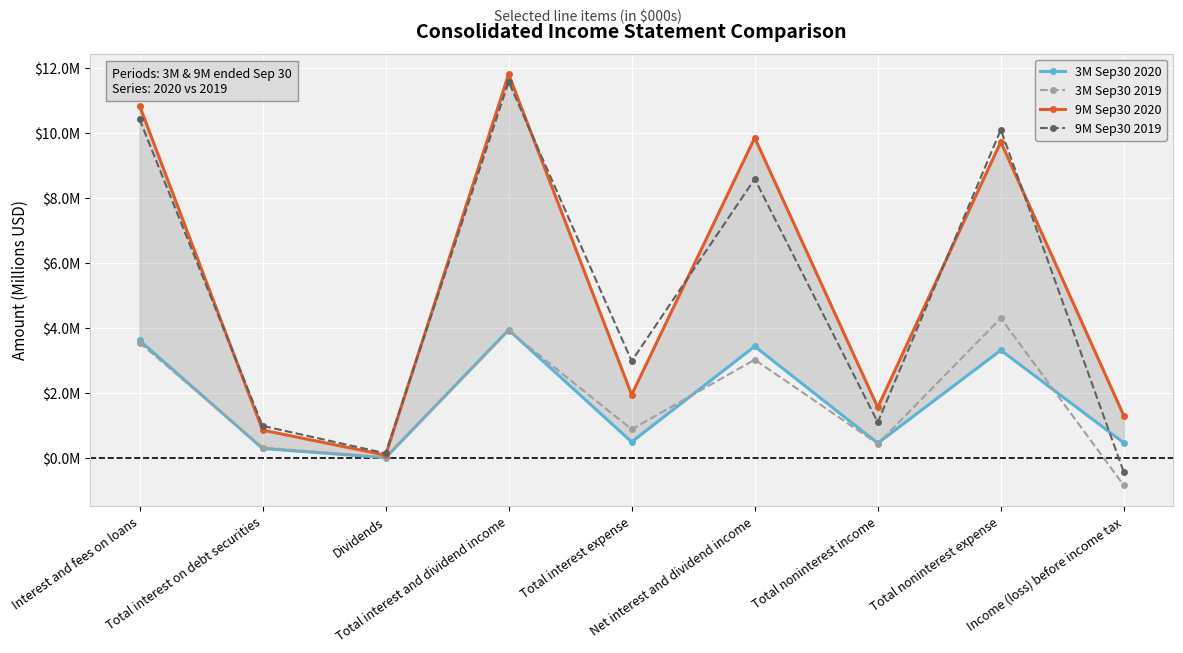

What is the sum of all 9M Sep30 2019 values?

45.5